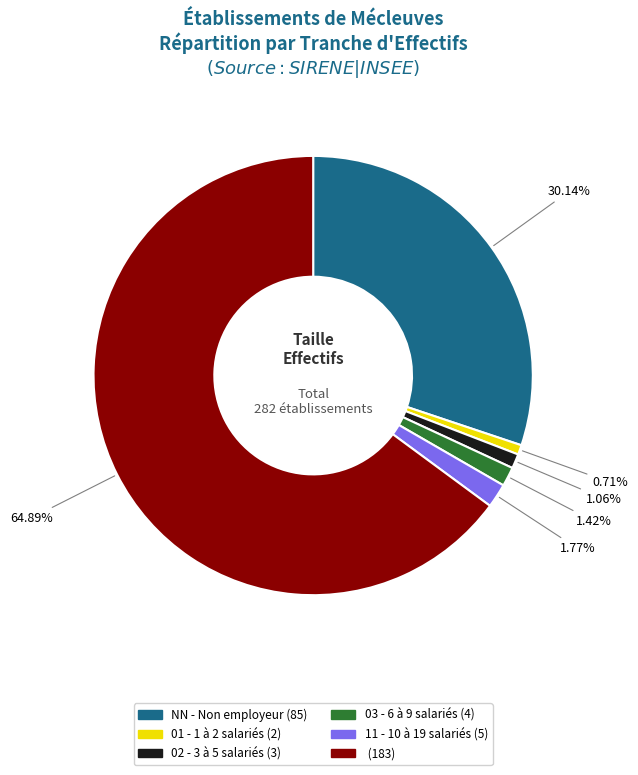

Is there any slice that represents more than half of the pie?

Yes